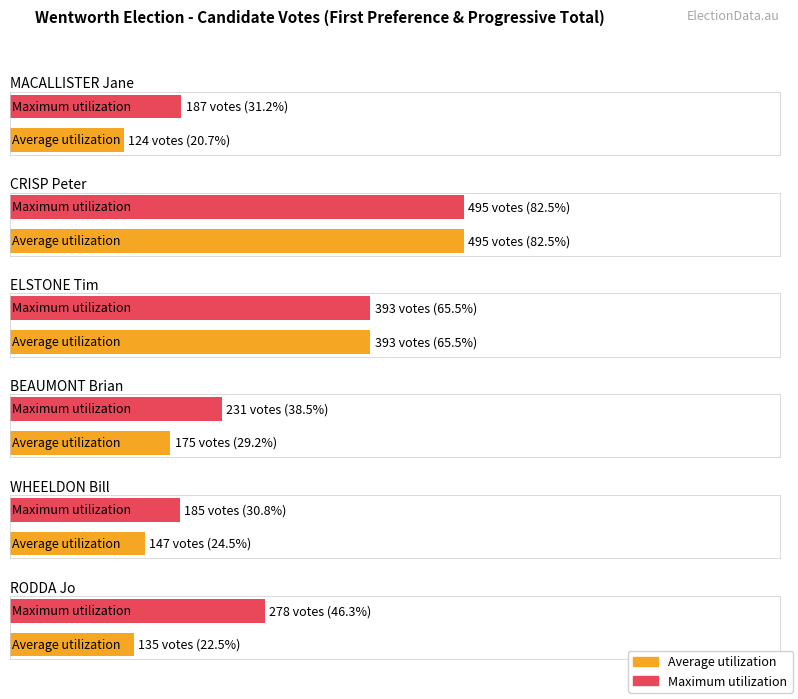

What position from the right is WHEELDON Bill?

2